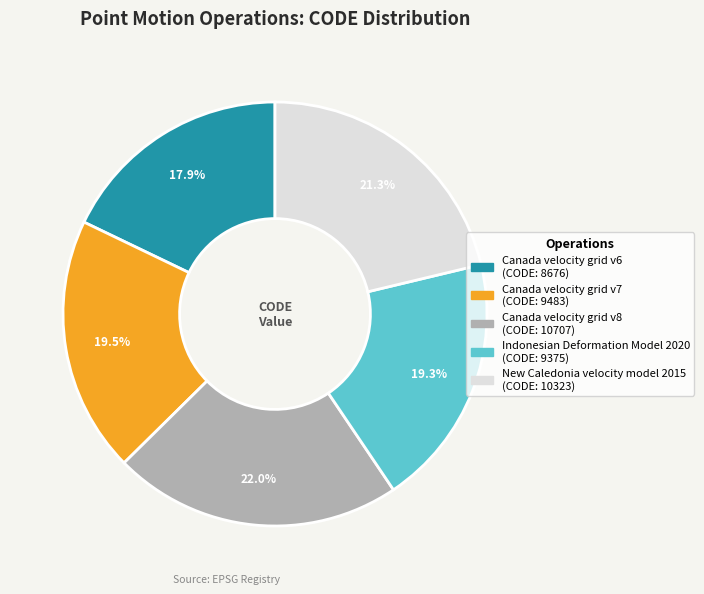

Which category has the smallest portion of the pie?

Canada velocity grid v6